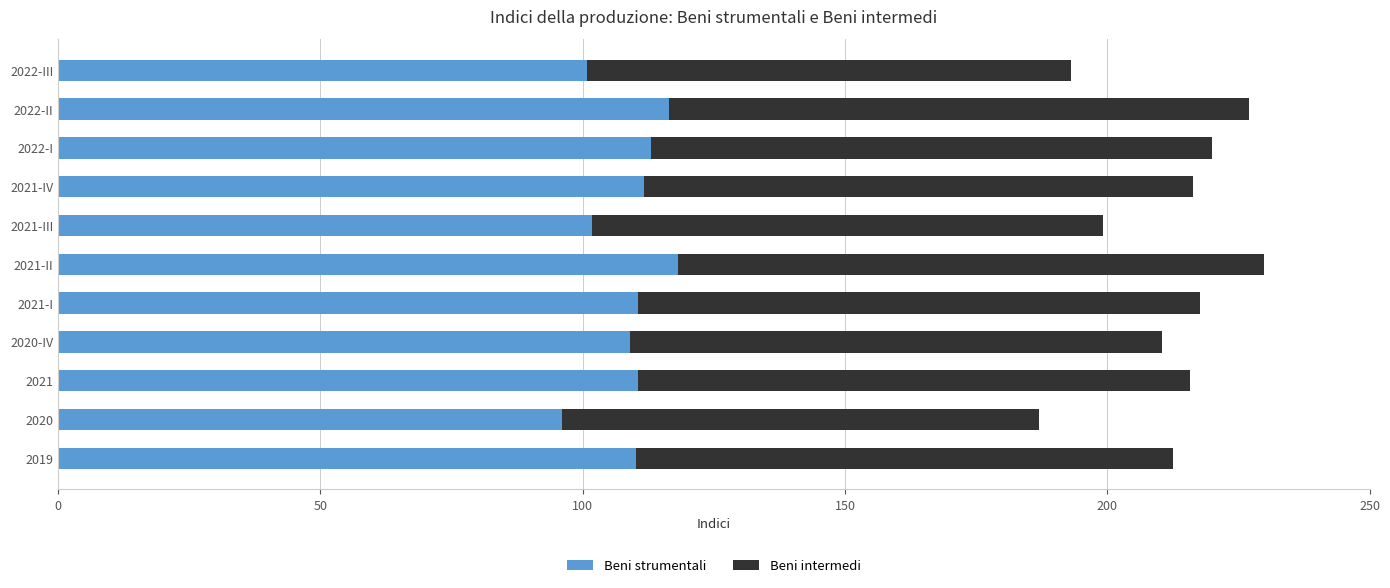

What is the total value across all series at 2021-I?

217.6